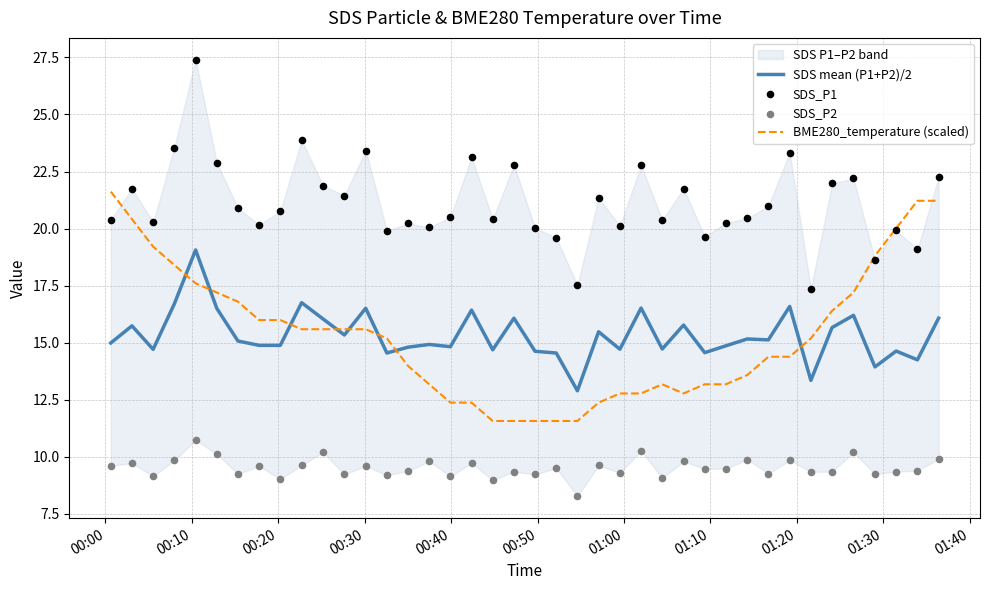

What is the minimum value for SDS mean (P1+P2)/2?

12.9